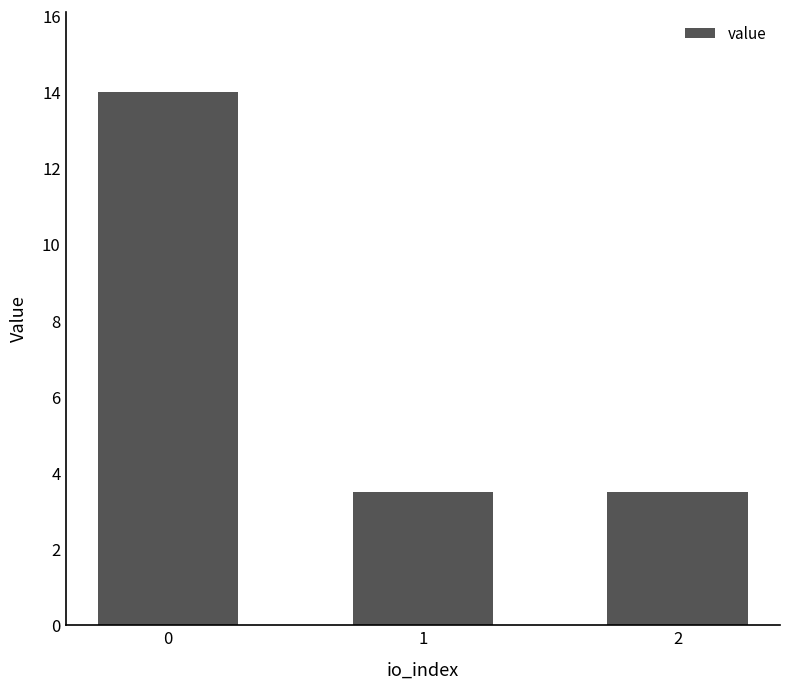

The value at 2 is 4.6. True or false?

False